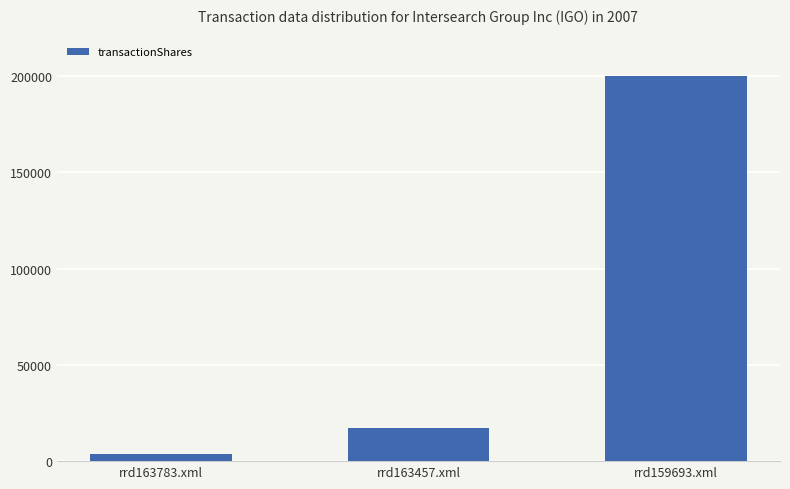

Is it true that the value at rrd163783.xml is 3734?

True